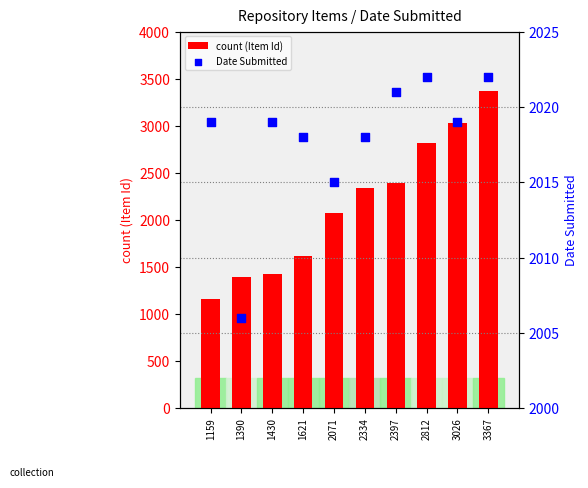

Which series contains the lowest Y value?

count (Item Id)